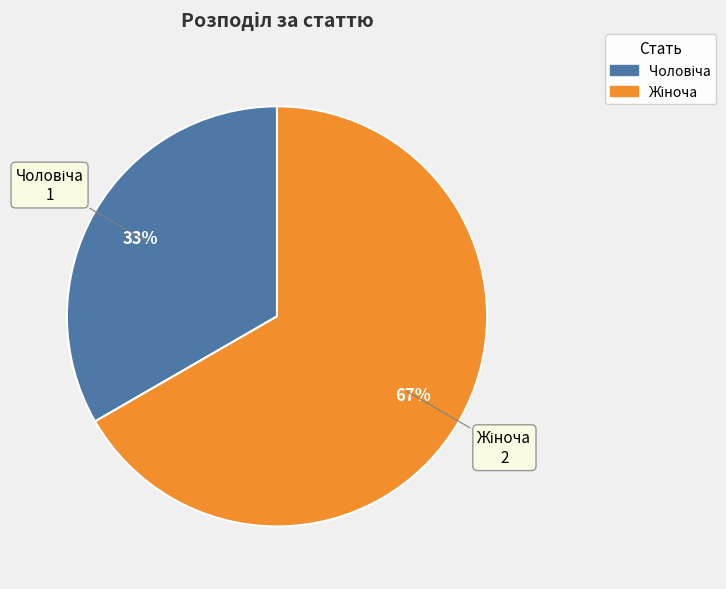

To the nearest percent, what is the average slice percentage?

50%